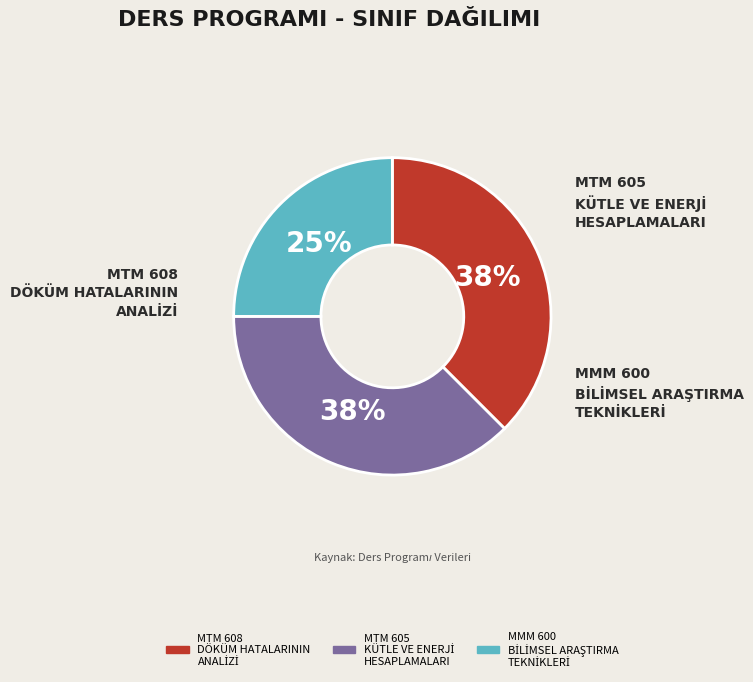

Is there any slice that represents more than half of the pie?

No